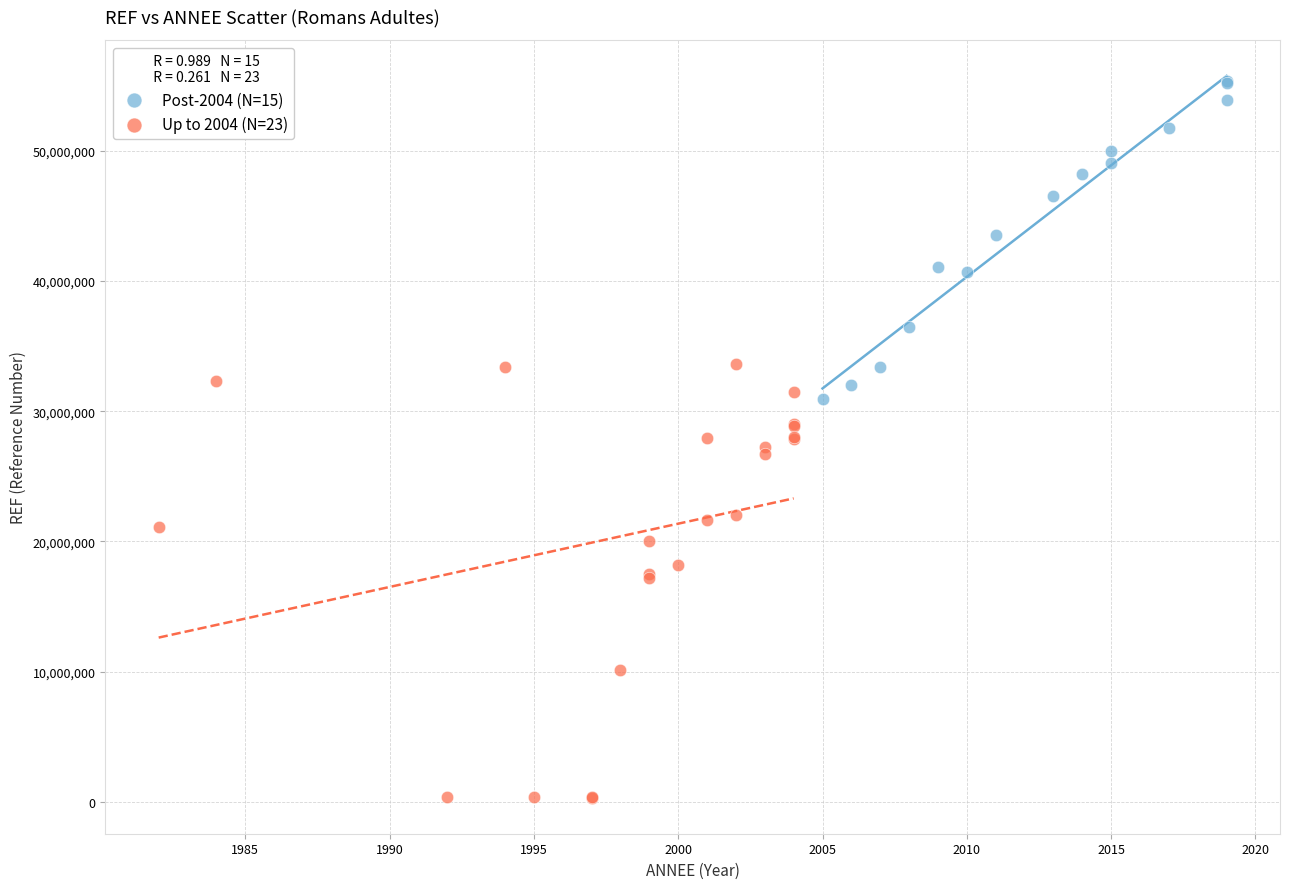

What are all the series names shown in the legend?

Post-2004 (N=15), Up to 2004 (N=23)